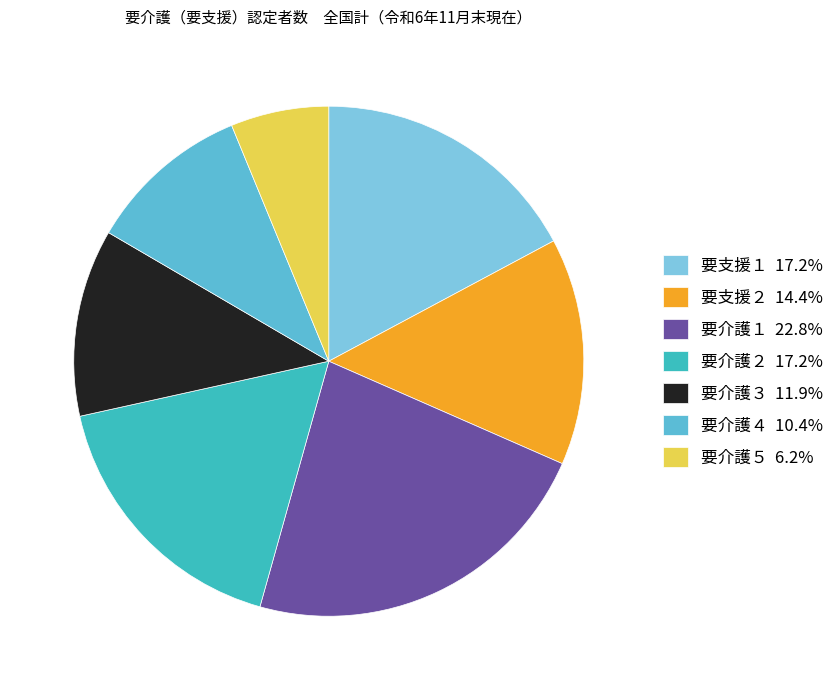

Between 要介護４ and 要介護２, which is larger?

要介護２